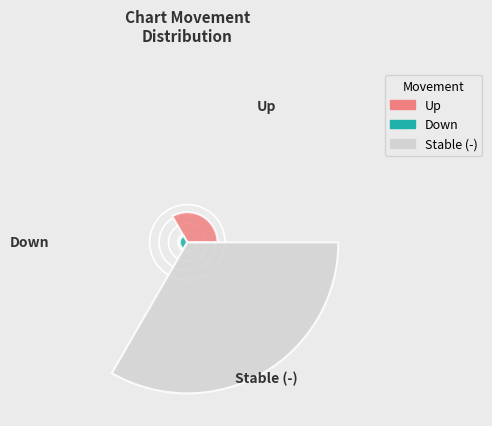

What are all the series names shown in the legend?

Up, Down, Stable (-)